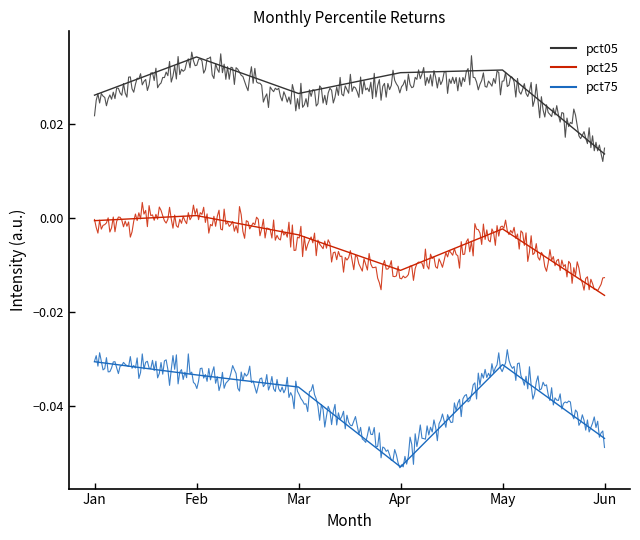

Rank the categories by pct05 value from highest to lowest.

Feb, May, Apr, Mar, Jan, Jun